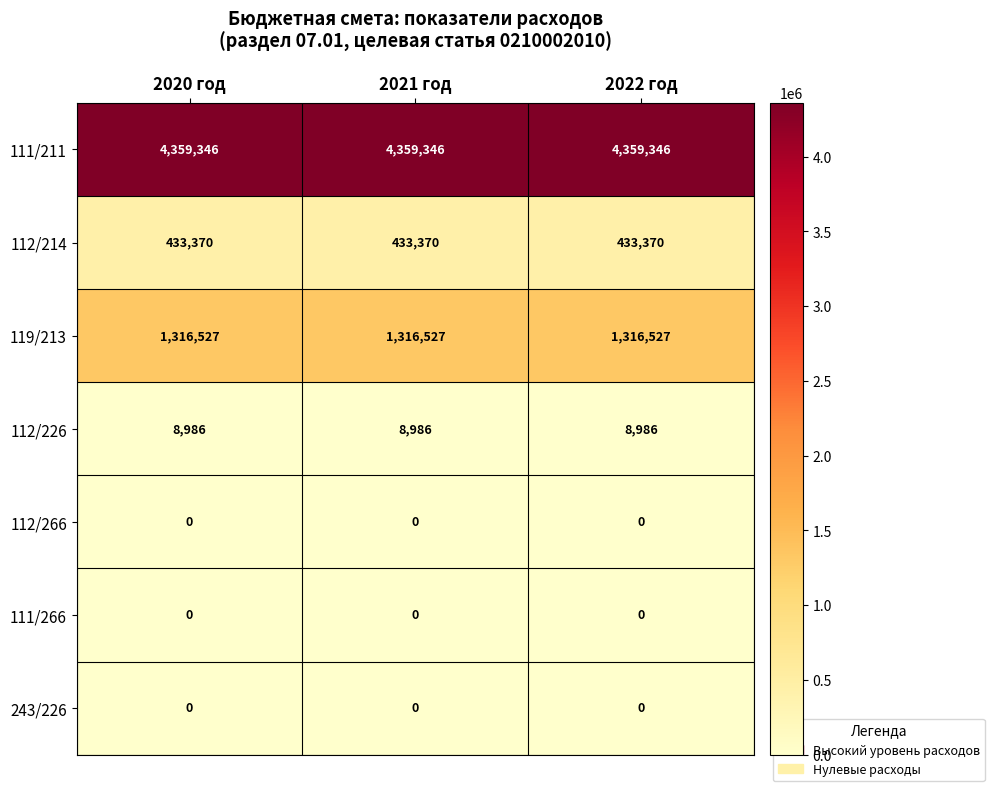

What is the spread (max minus min) of values at 2020 год?

4359346